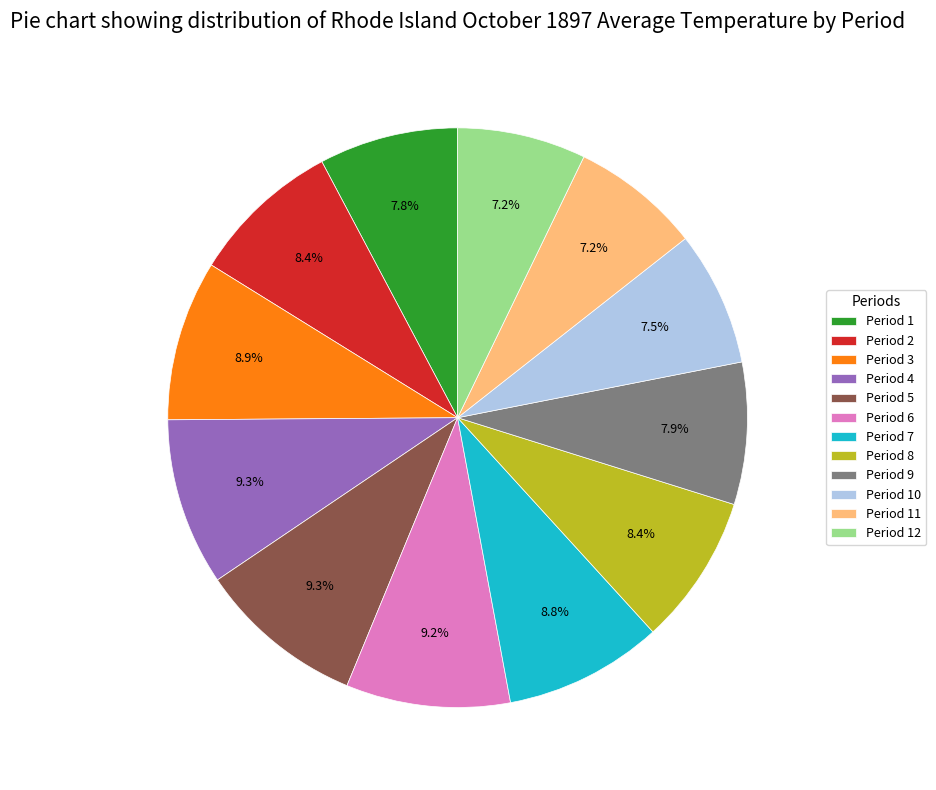

To the nearest percent, what is the difference between the largest and smallest slice percentages?

2%